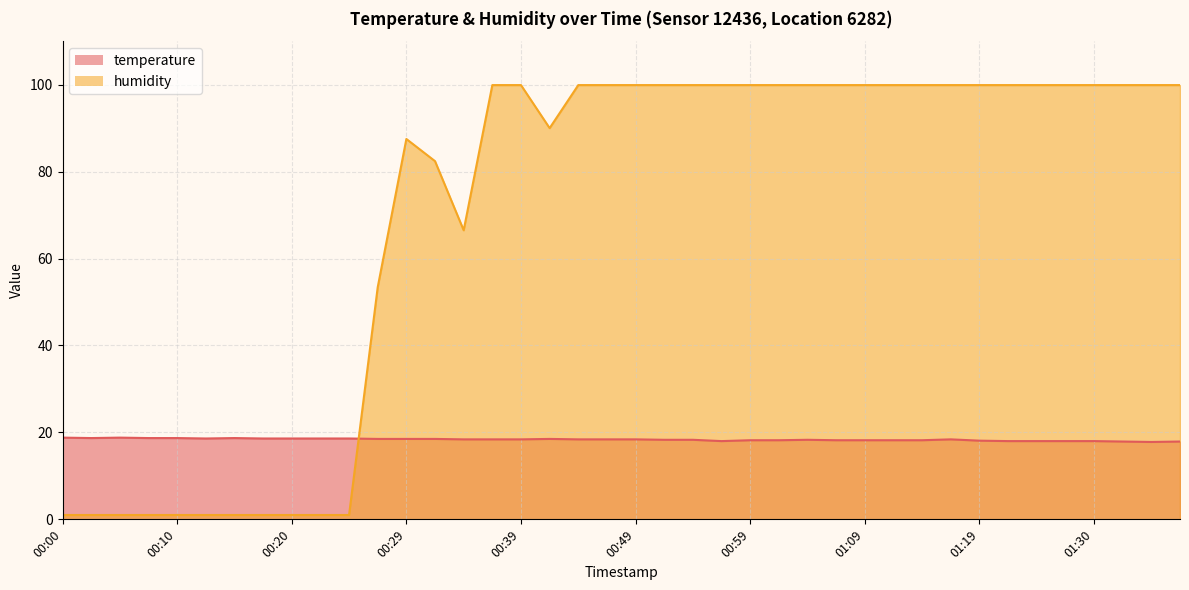

What is the sum of the temperature values at 00:20 and 01:25?

36.6